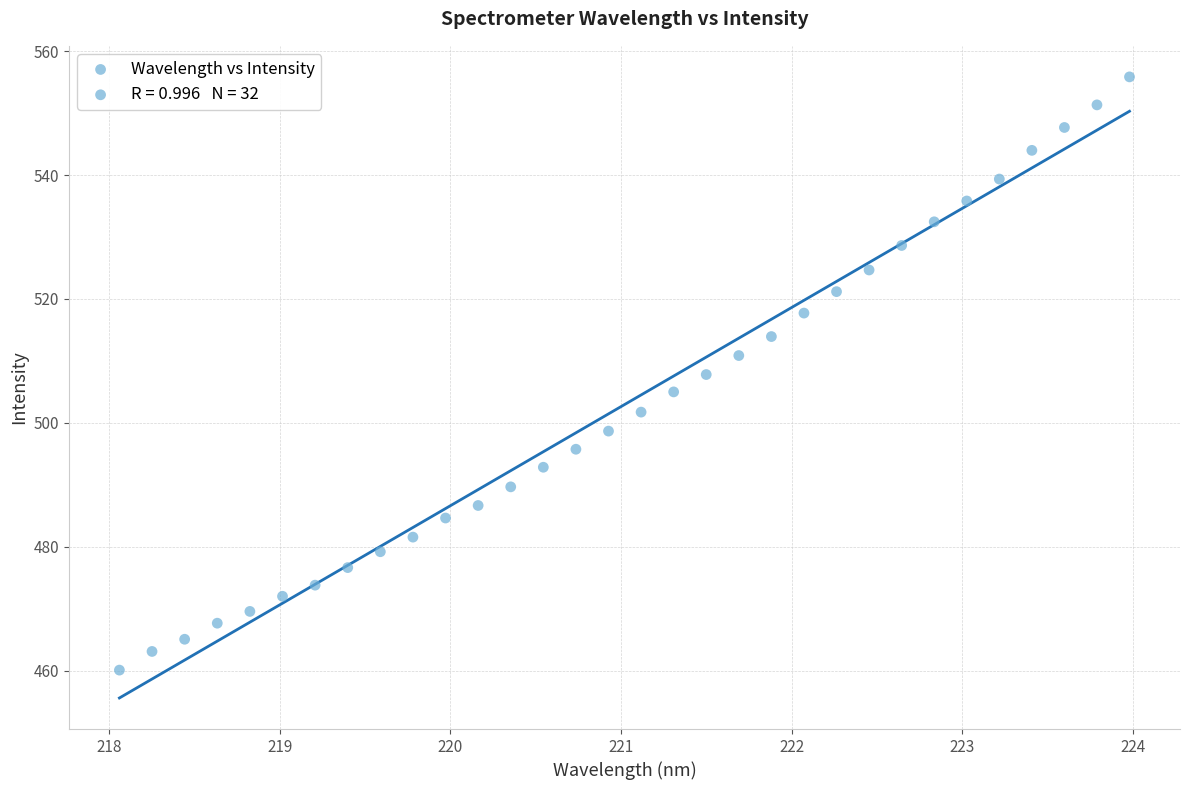

What is the range of Y values (max minus min)?

95.8